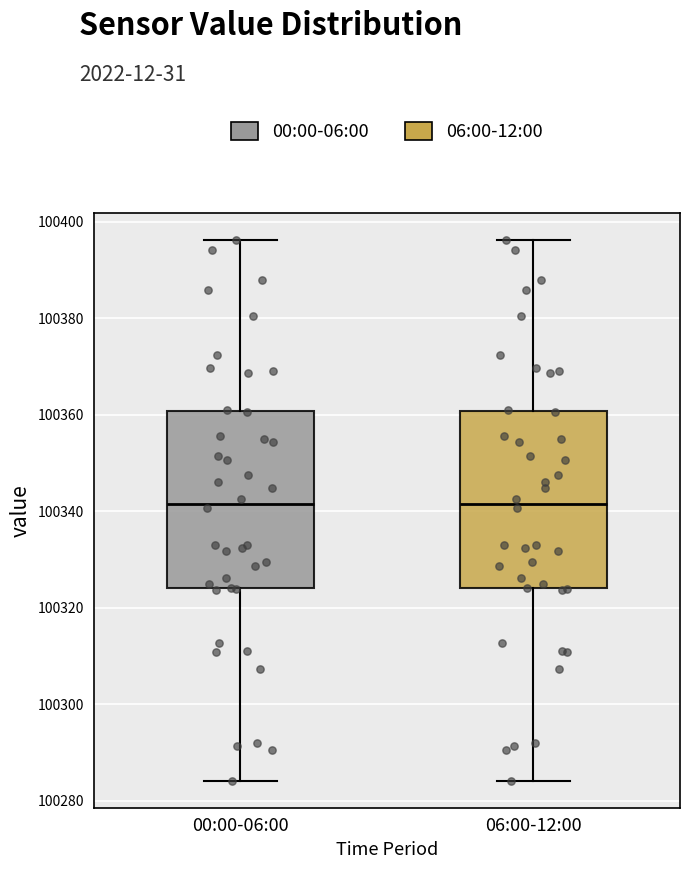

Reading left to right, transcribe this box plot: for each box, give where its median line is, the range the box spans, and where its two whiskers end, as read against the y-axis. The values are not printed on the chart, so give them approximately, as read against the axis.

00:00-06:00: median 100342, box 100324 to 100360, whiskers 100284 to 100396
06:00-12:00: median 100342, box 100324 to 100360, whiskers 100284 to 100396